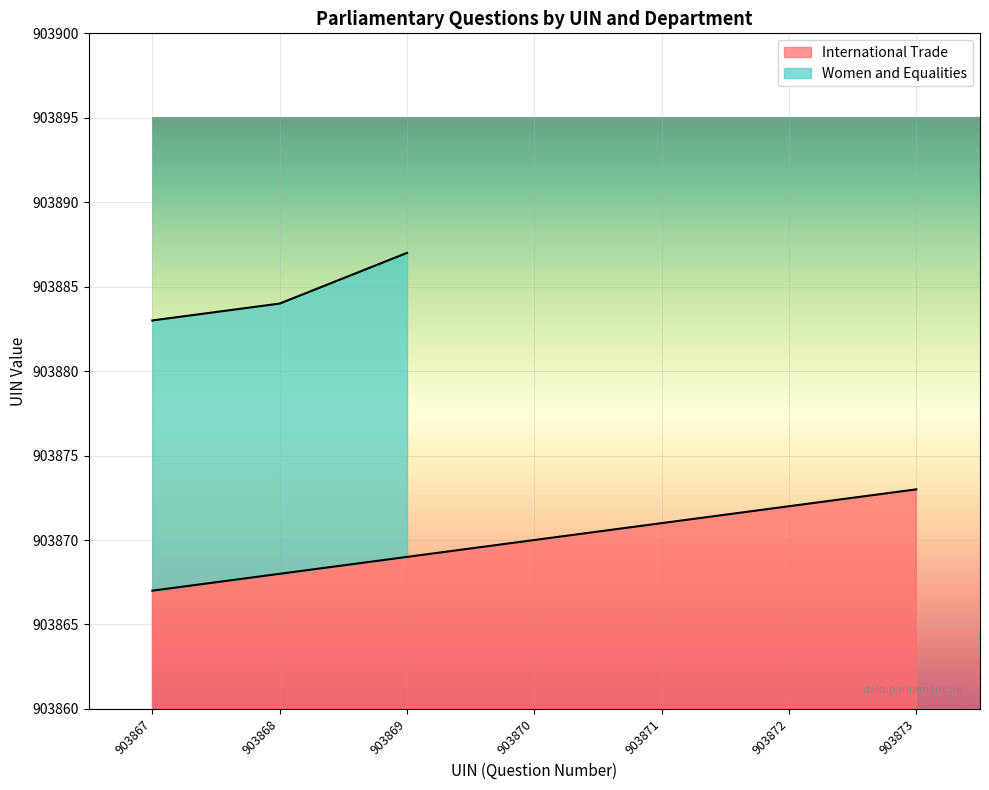

Does the chart display data point markers on the line(s)?

No